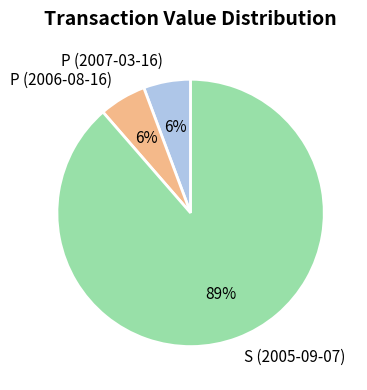

To the nearest percent, what is the combined percentage of P (2007-03-16) and S (2005-09-07)?

94%